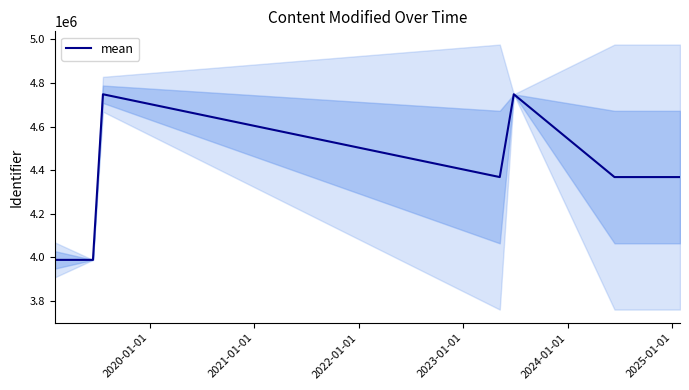

What is the greatest value displayed?

4748215.0